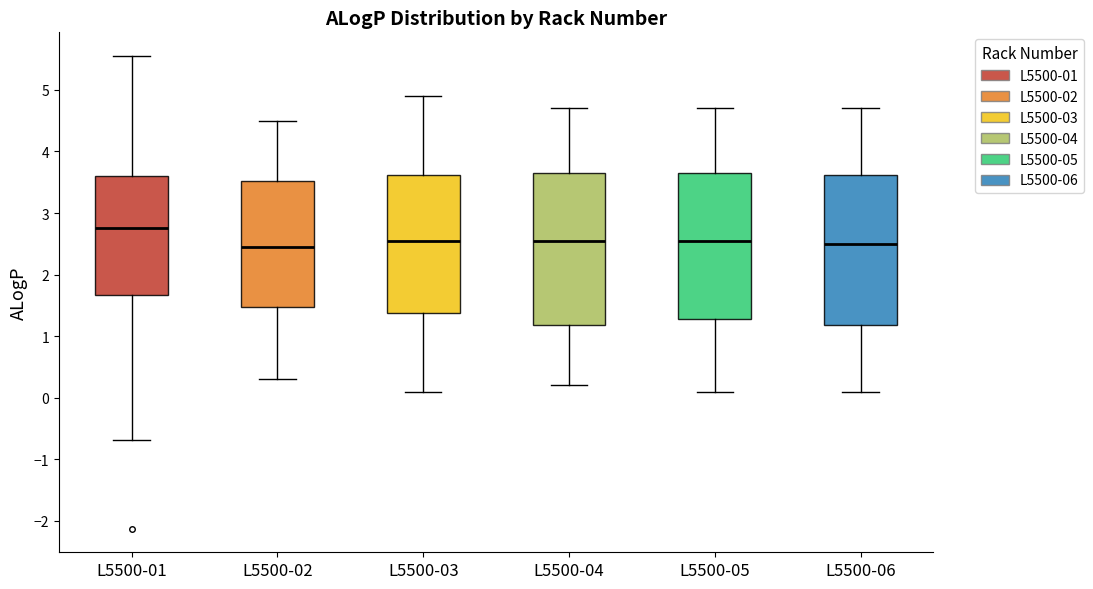

Where is the upper edge of the box for L5500-01 on the y-axis? The values are not printed on the chart, so give them approximately, as read against the axis.

3.6